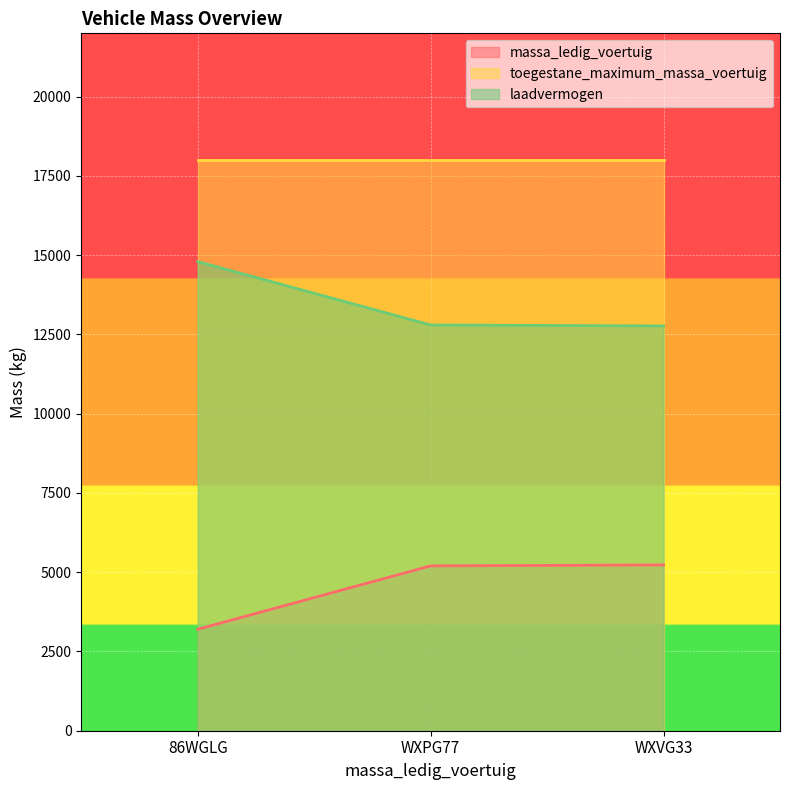

Which series has the largest range (max minus min)?

massa_ledig_voertuig